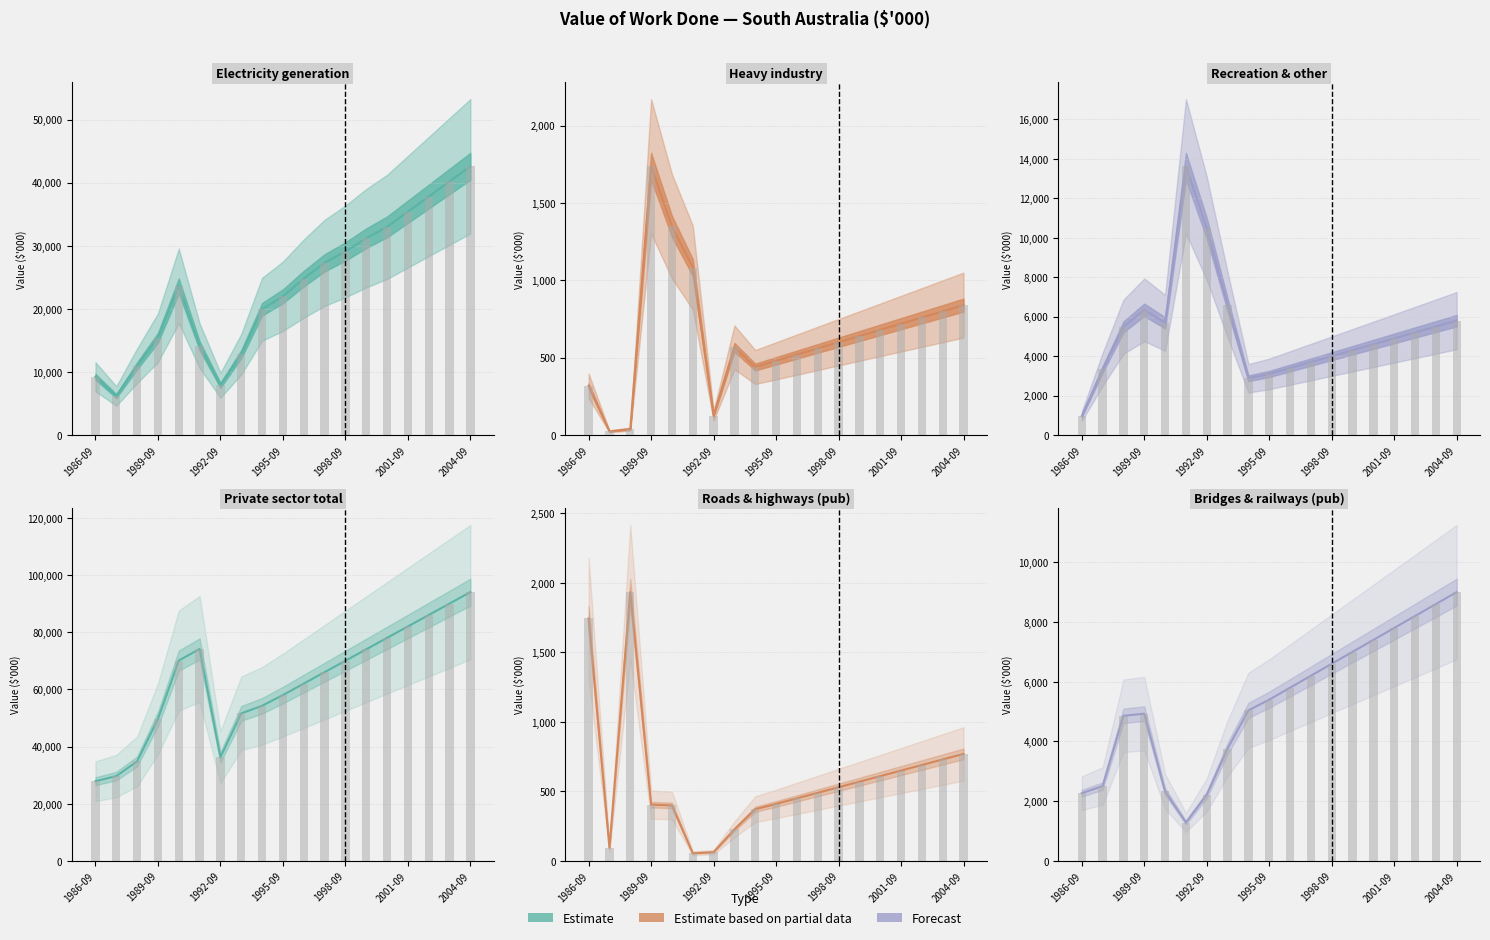

What is the sum of all Electricity generation values?

443757